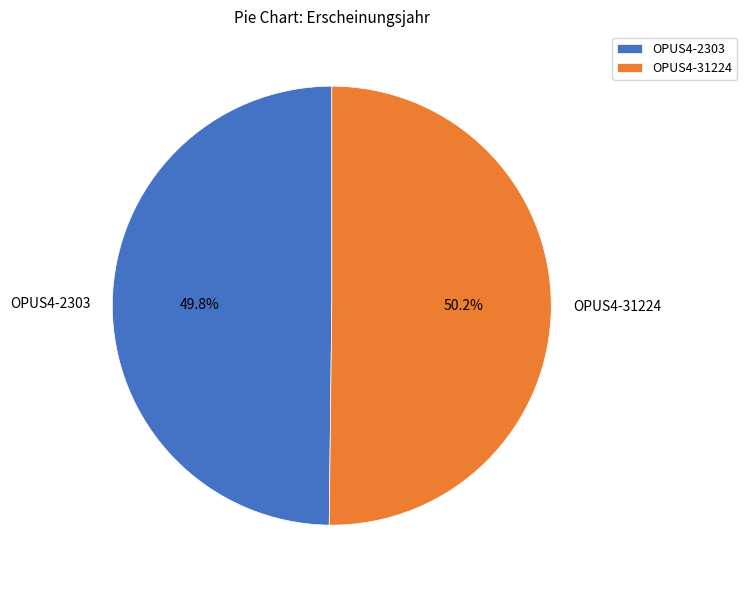

Is there a majority slice in this chart?

Yes